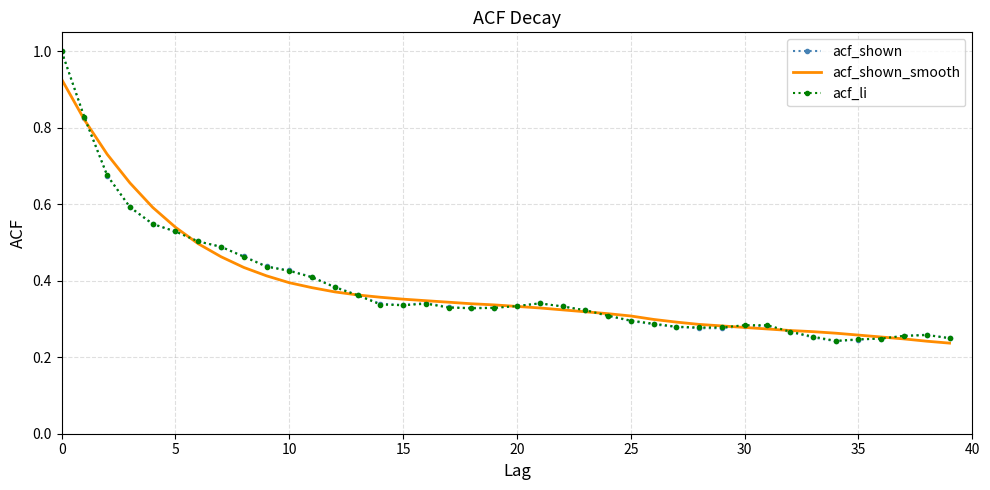

Which series has the largest range (max minus min)?

acf_shown